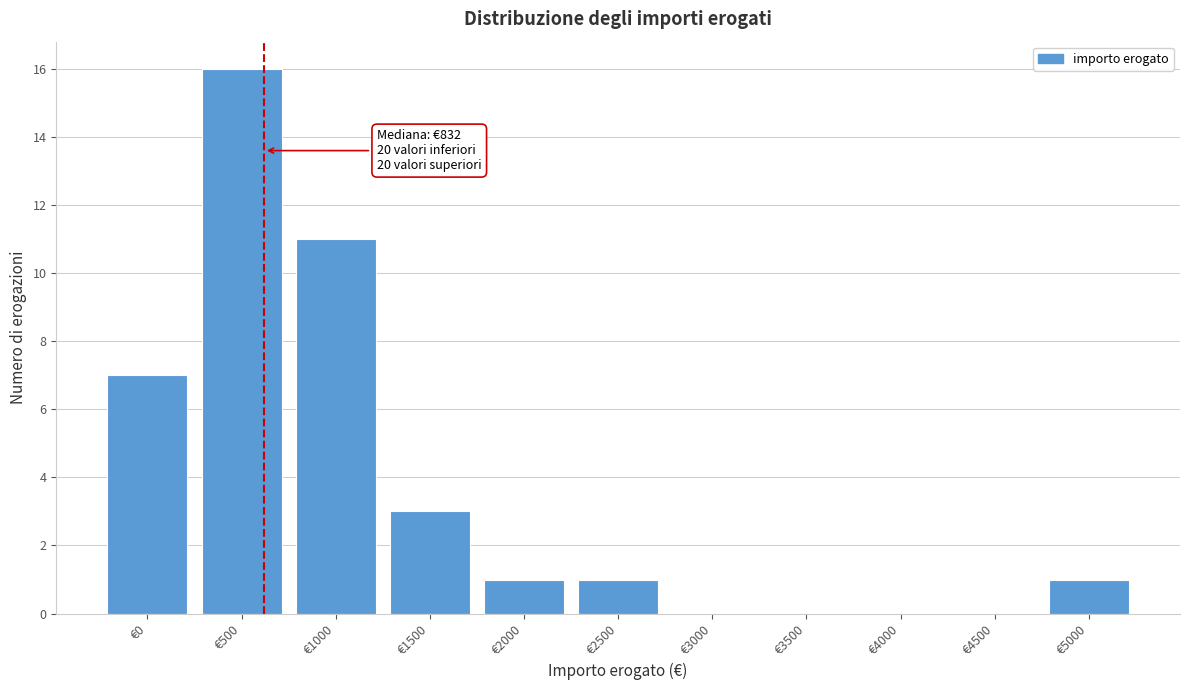

Reading left to right, list all the values displayed in this chart.

€0=7	€500=16	€1000=11	€1500=3	€2000=1	€2500=1	€3000=0	€3500=0	€4000=0	€4500=0	€5000=1